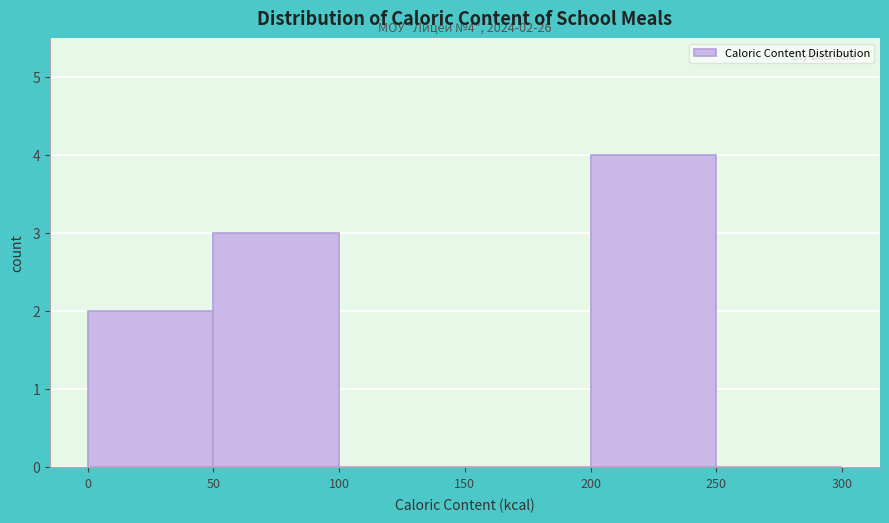

Which range on the x-axis has the tallest bar?

200 to 250